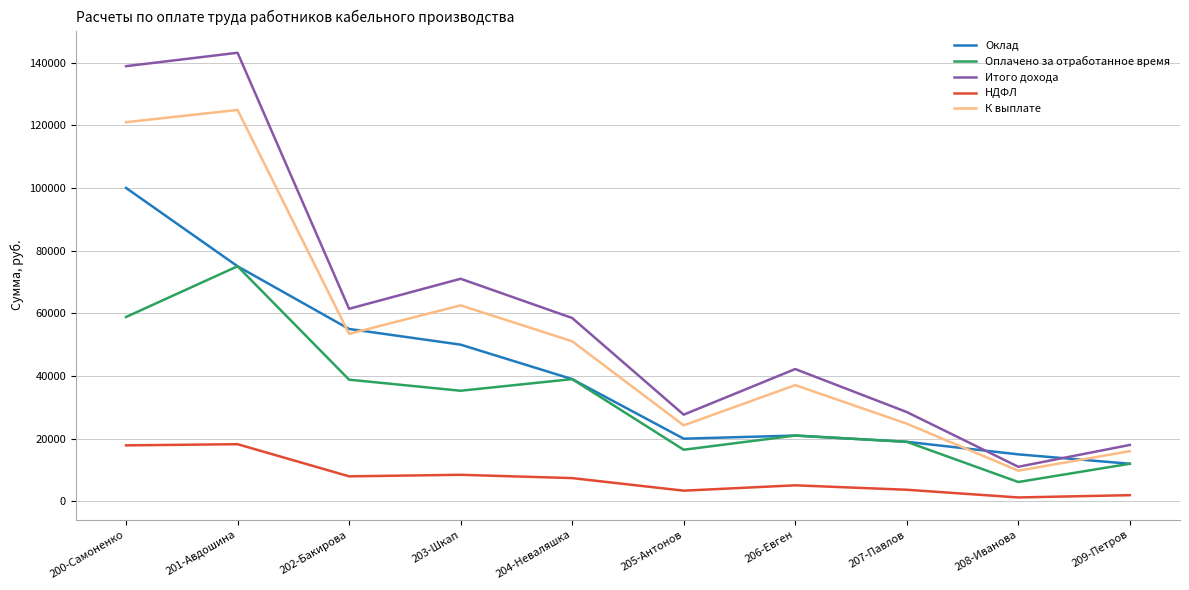

At 208-Иванова, list the series in order from smallest to largest.

НДФЛ, Оплачено за отработанное время, К выплате, Итого дохода, Оклад